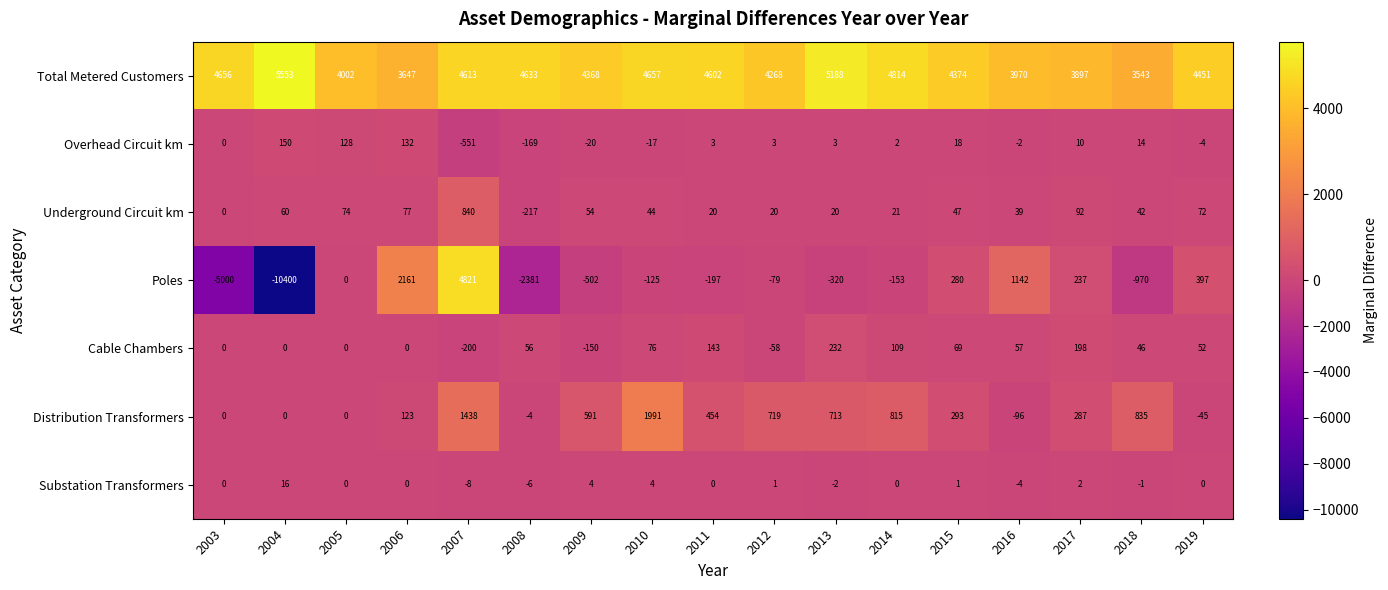

Which label corresponds to the largest value in the chart?

2004